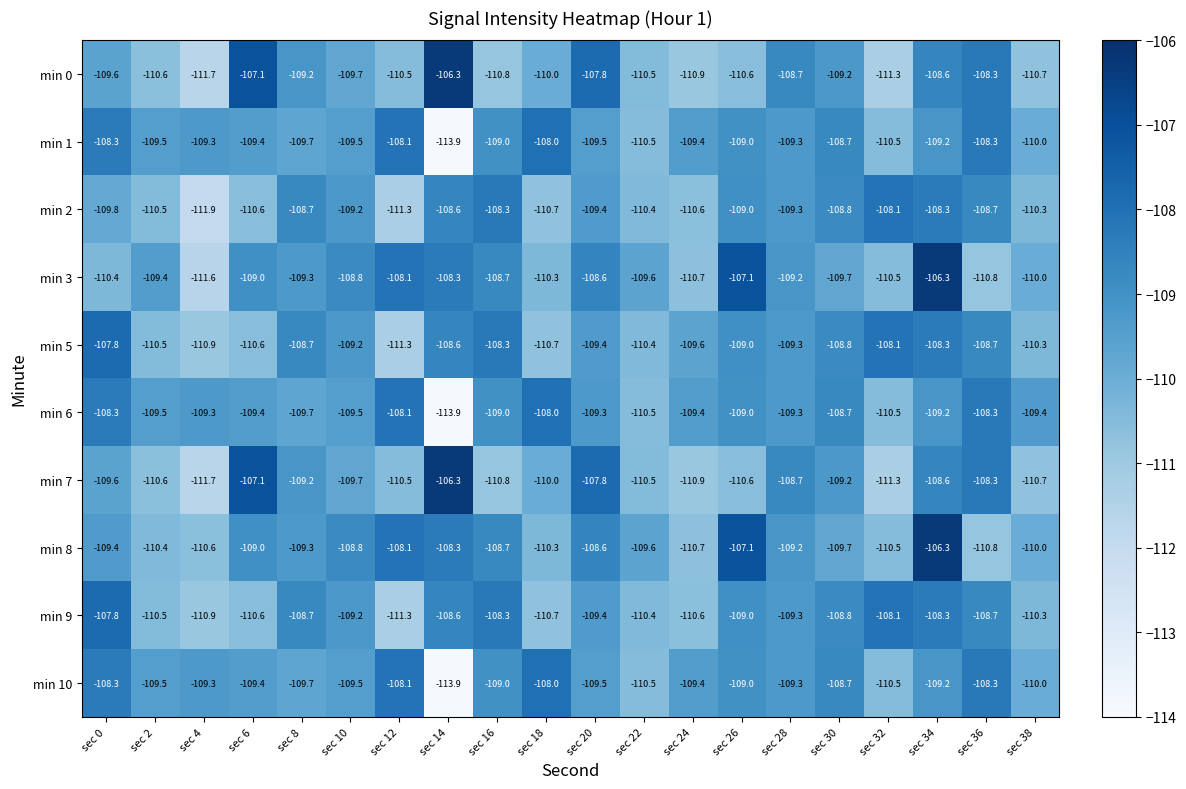

At which category is the sum across all series the highest?

sec 34